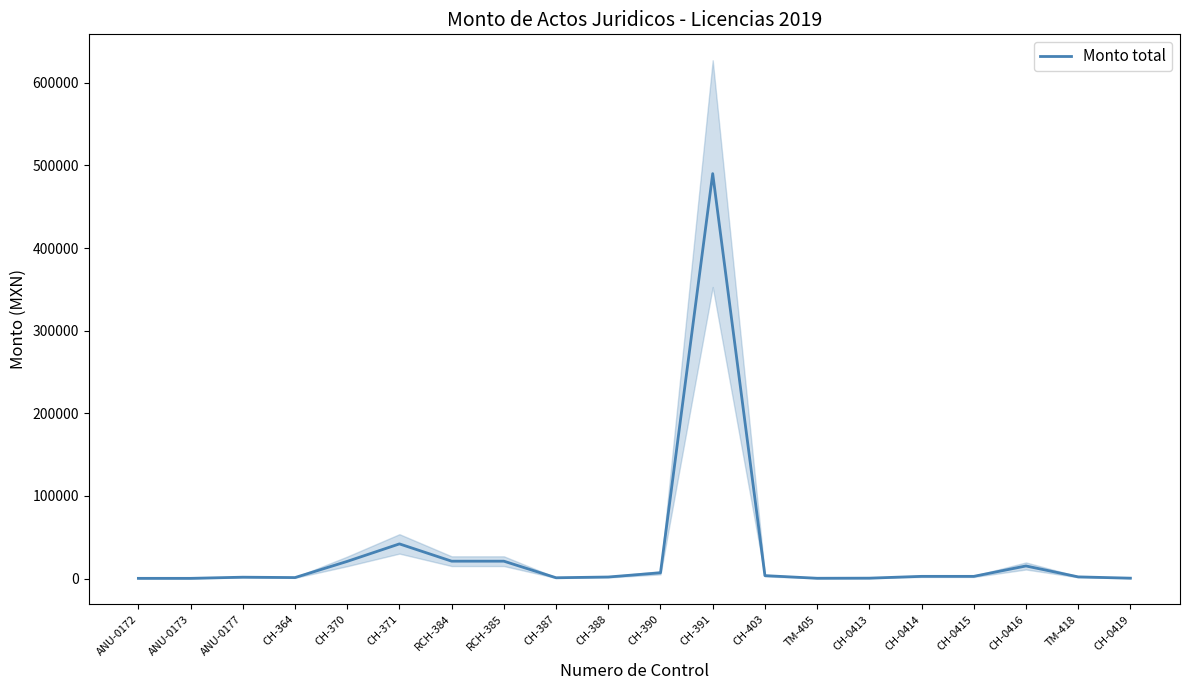

What is the label of the 1st point from the right?

CH-0419